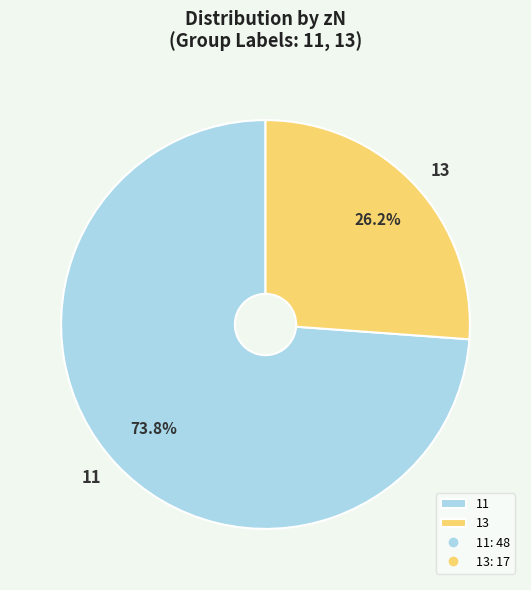

What is the largest slice in the pie chart?

11